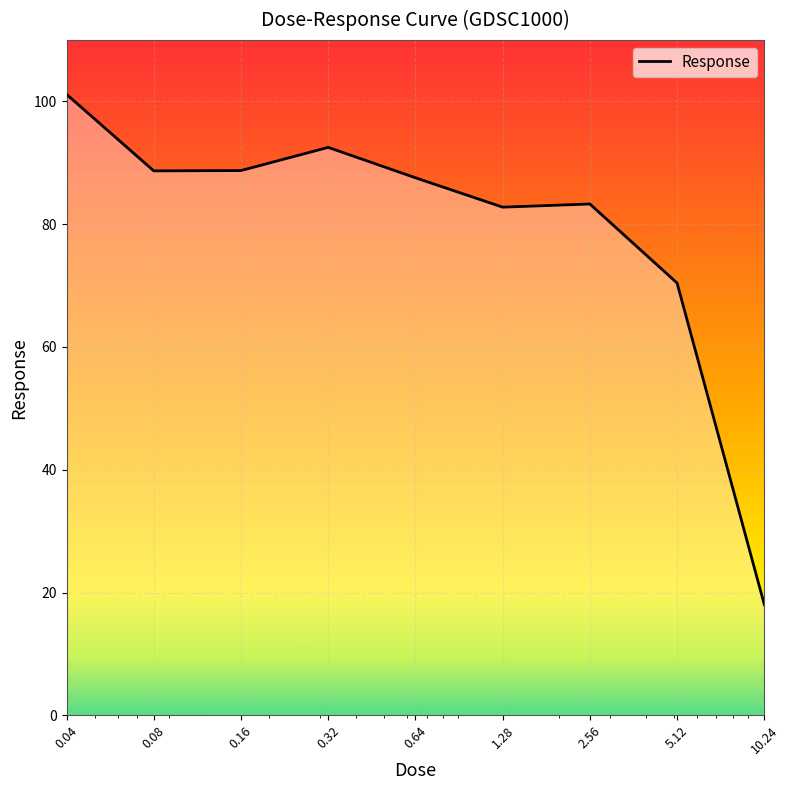

What is the label of the 1st point from the right?

10.24